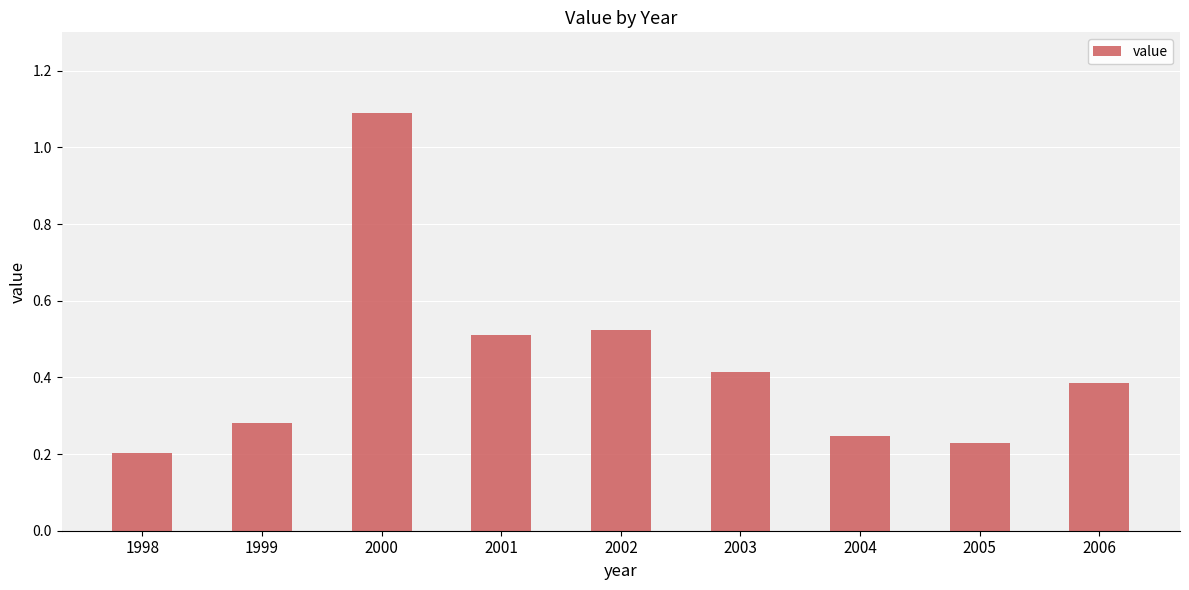

What is the difference between the maximum and second lowest values?

0.9